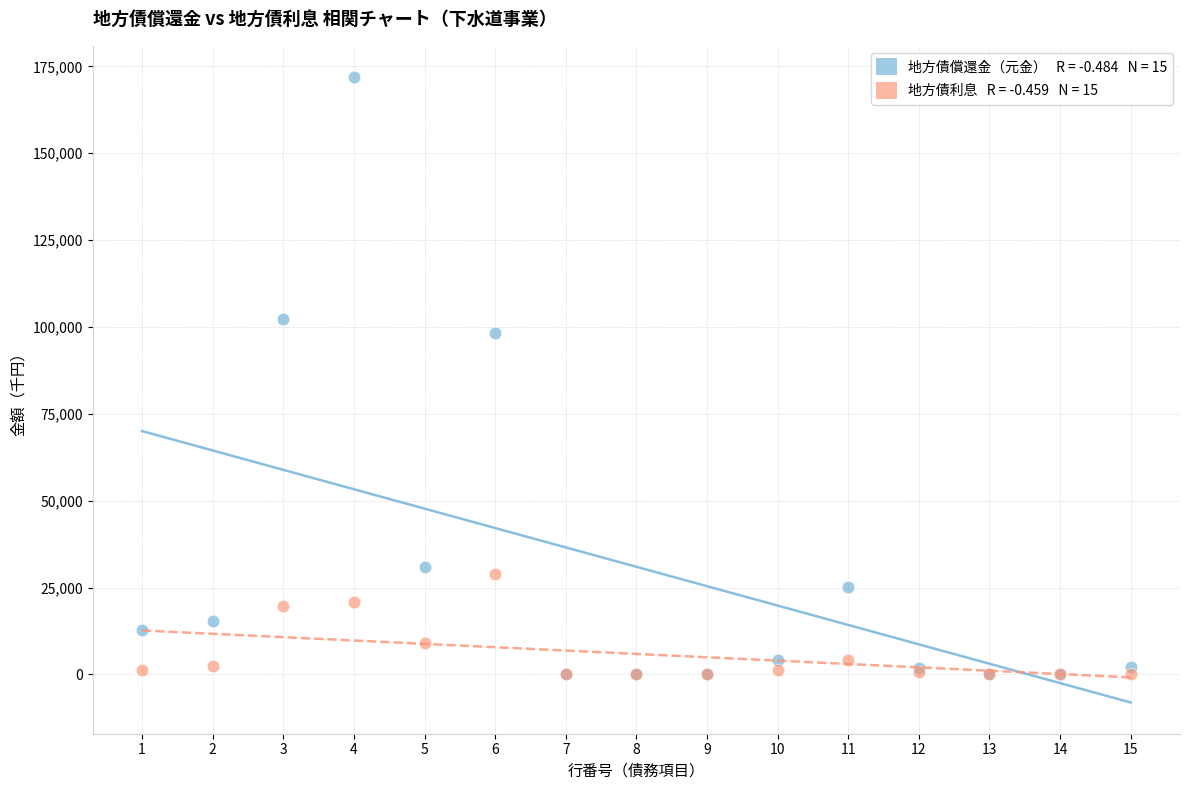

Across all series, what Y value is closest to 85946?

98122